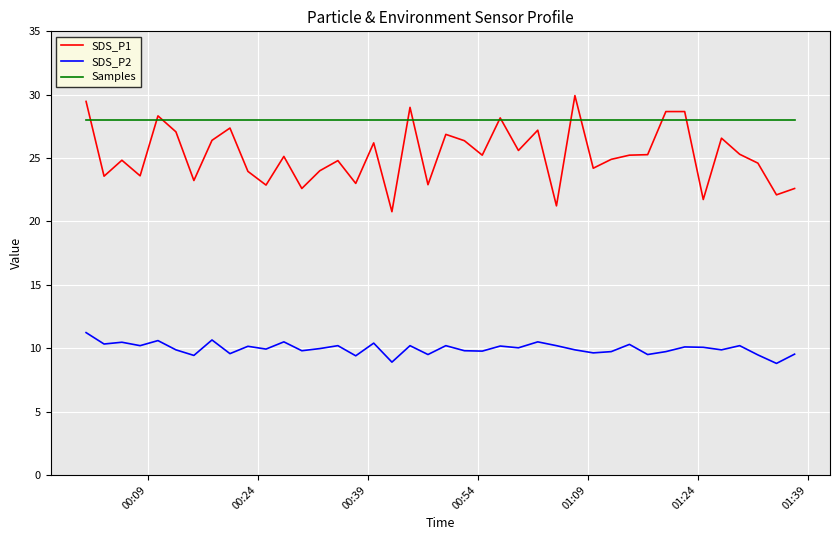

Rank the series by their maximum value, from highest to lowest.

SDS_P1, Samples, SDS_P2